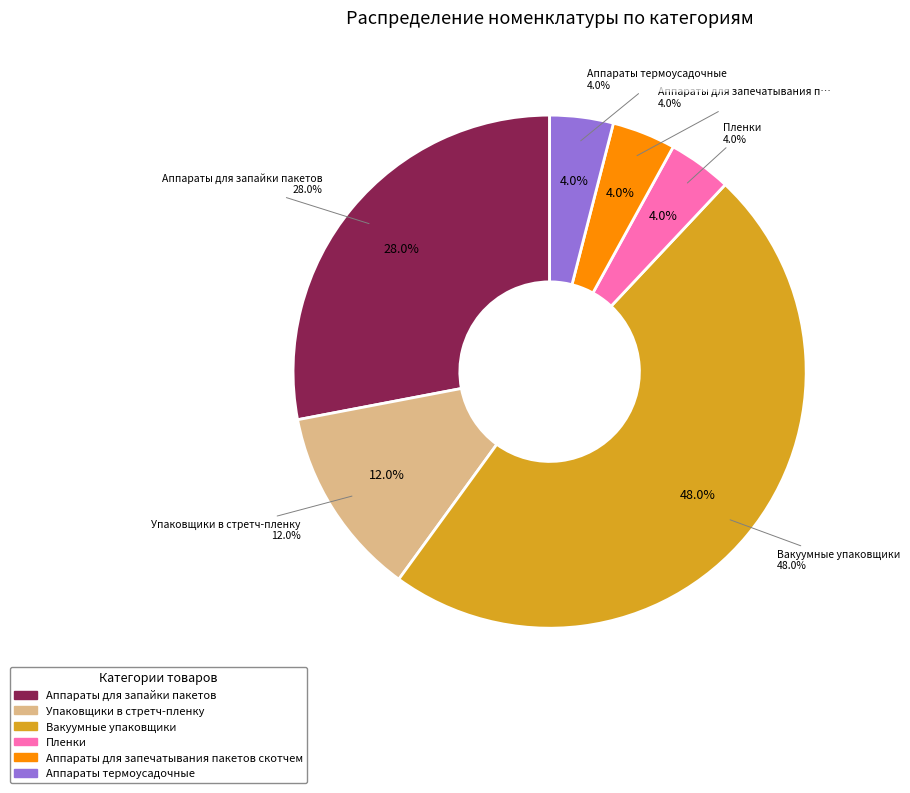

To the nearest percent, what is the average slice percentage?

17%